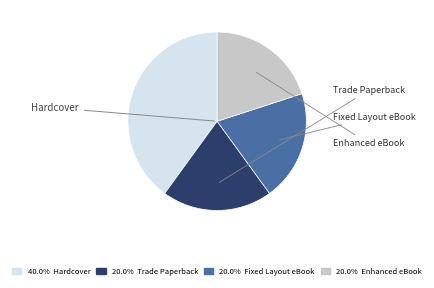

How many segments does this pie chart have?

4